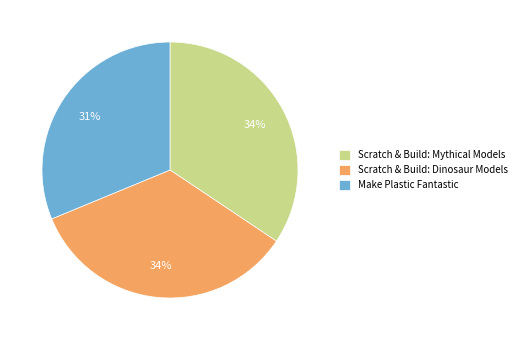

What is the ratio of the value at Scratch & Build: Dinosaur Models to the value at Make Plastic Fantastic?

1.1